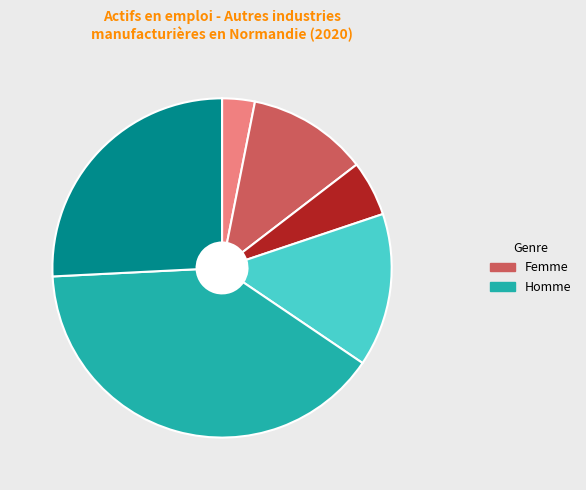

Is there a majority slice in this chart?

No